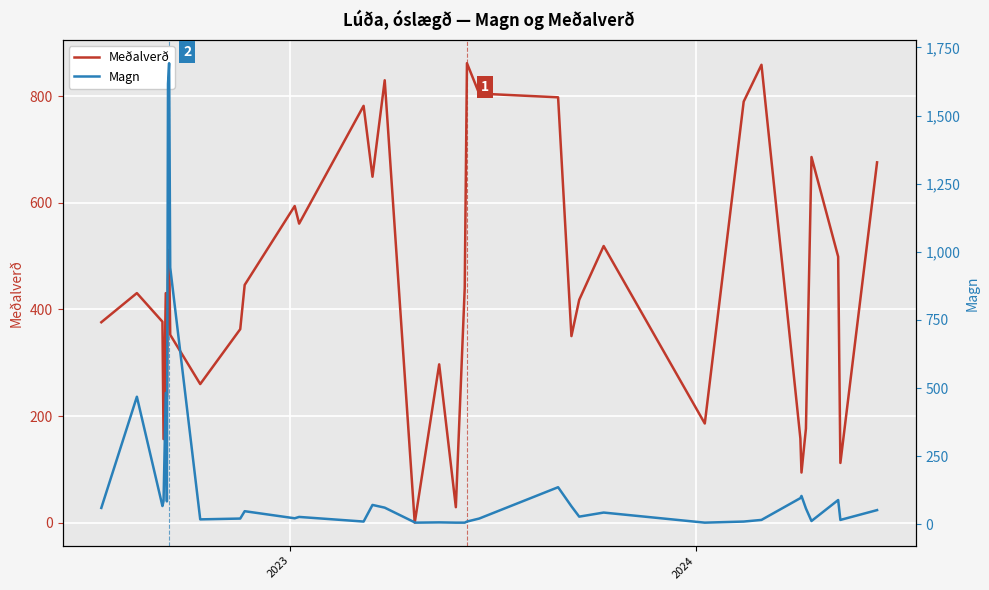

What is the maximum value for Meðalverð?

862.0